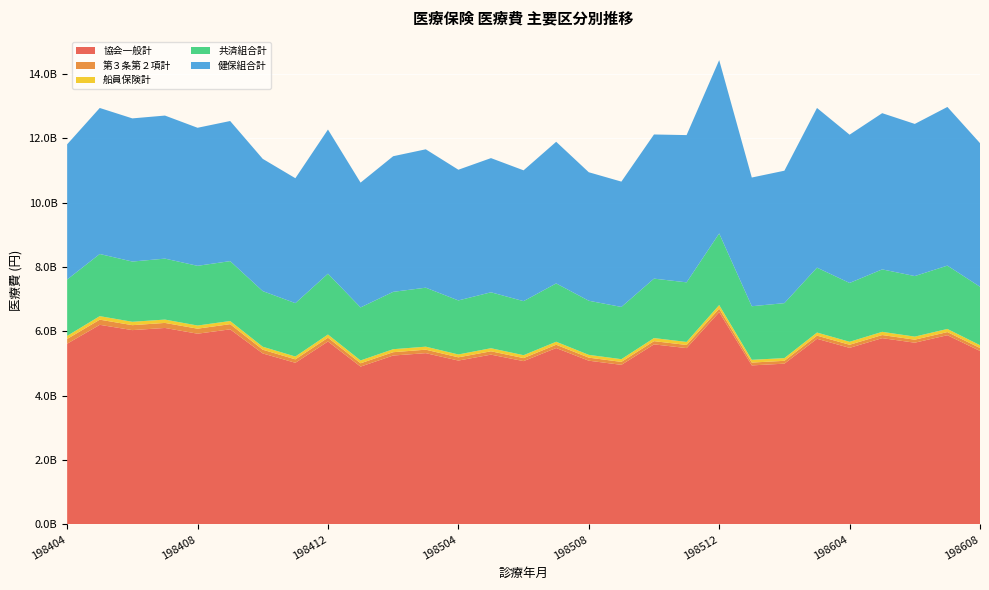

Reading right to left, list all the values displayed in this chart.

協会一般計: 5390723120	5879573842	5646985521	5787914912	5486663450	5768212327	4995630155	4941875080	6594260109	5478924904	5594827282	4959042387	5087906080	5481333450	5074912326	5275977029	5091925874	5321911101	5248569227	4904343288	5684923205	5022691229	5313140214	6061753915	5926271250	6104871980	6037506298	6202172278	5615544187
第３条第２項計: 91498048	97488852	93747565	96802300	96182694	98008928	88683550	87886616	110479124	97678458	100243943	91753900	95014782	101773851	93412190	103777702	100609292	108222314	103171756	102752670	116745758	106388429	115655034	161060578	156335928	156304686	153861305	160230101	148199703
船員保険計: 87695662	97225673	95156160	99687392	92655996	96115874	83878863	85596792	111929119	94114973	95906734	84158606	86533881	93604210	90634862	95702898	89176639	93623888	93121855	88514318	99101653	88903905	92446275	97998375	97683369	103778961	105388916	109472869	95166912
共済組合計: 1814907823	1967207494	1880833521	1939673140	1827251927	2015915966	1707535583	1664244952	2224425330	1850937304	1845822382	1622720530	1680346396	1811697149	1678673980	1737036191	1678039838	1831948999	1781621837	1646871029	1889291327	1657496157	1727896094	1859998662	1854647533	1893526926	1870808927	1930257407	1750625173
健保組合計: 4460649766	4927878030	4725550625	4852214045	4605372189	4959927843	4113375750	3997732651	5383266820	4573599772	4477714042	3892700063	3991427124	4399237295	4063251827	4167928137	4059811127	4298115348	4212612500	3876643576	4477934523	3880323143	4107643492	4351844312	4287874035	4443320602	4446578458	4535693136	4198887460